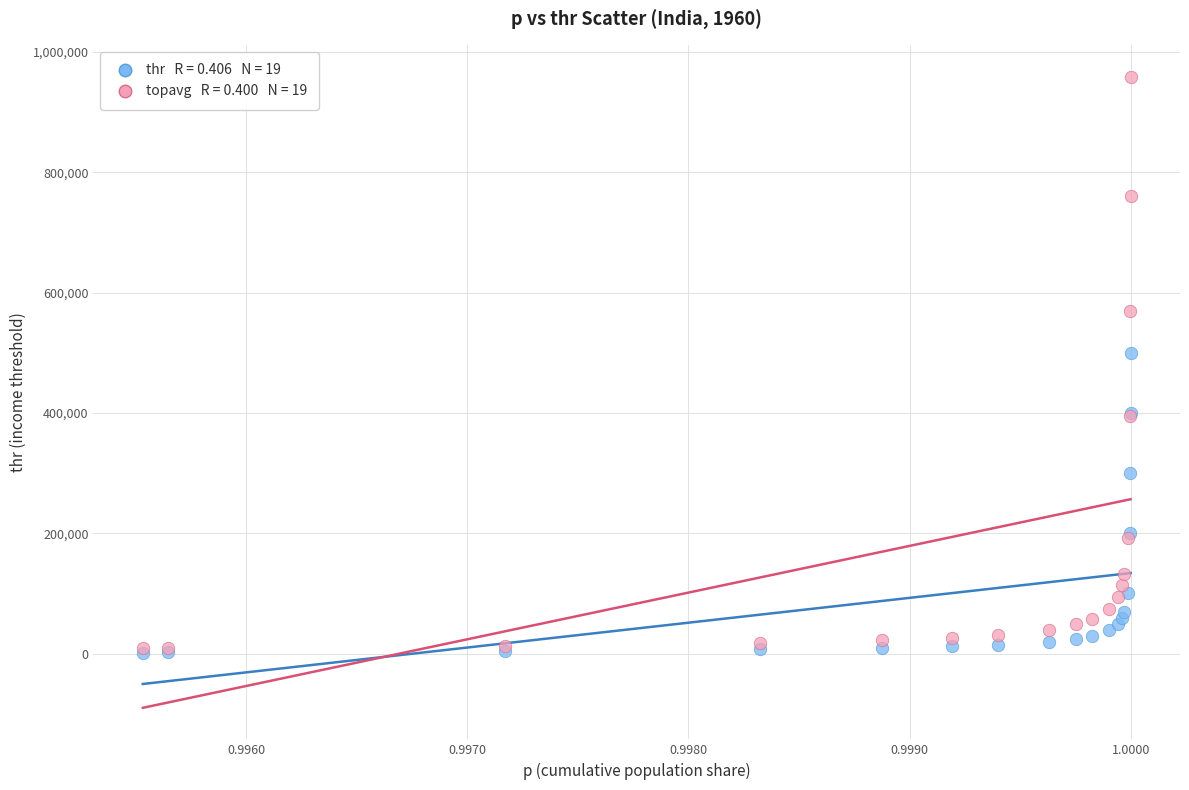

Across all series, what Y value is closest to 479797?

500000.0